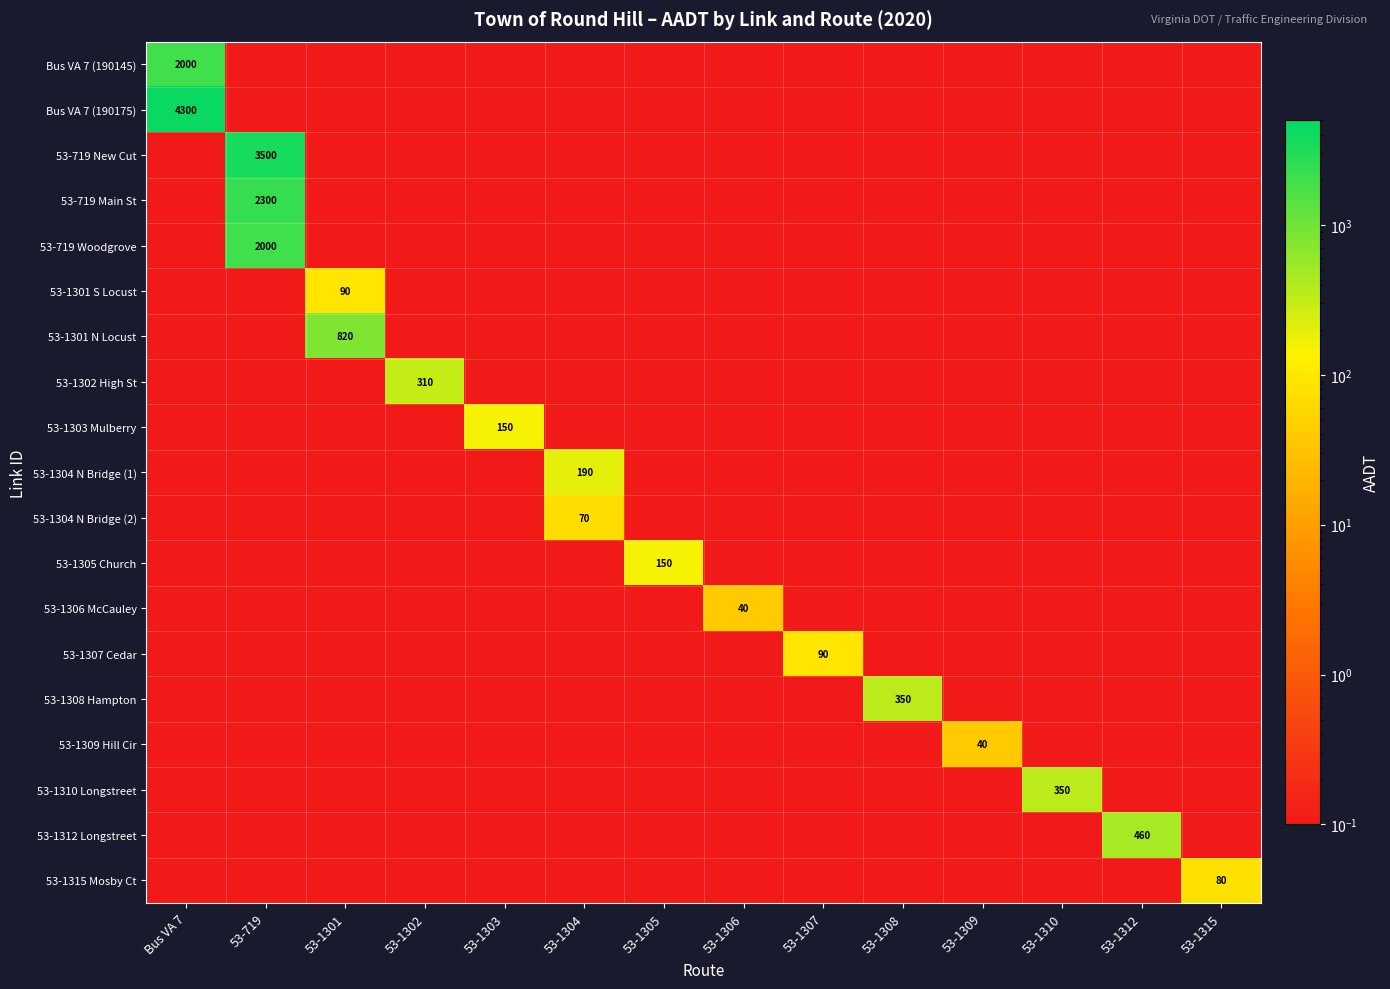

True or false: 53-1301 N Locust has a value of 0.0 at 53-1305.

False